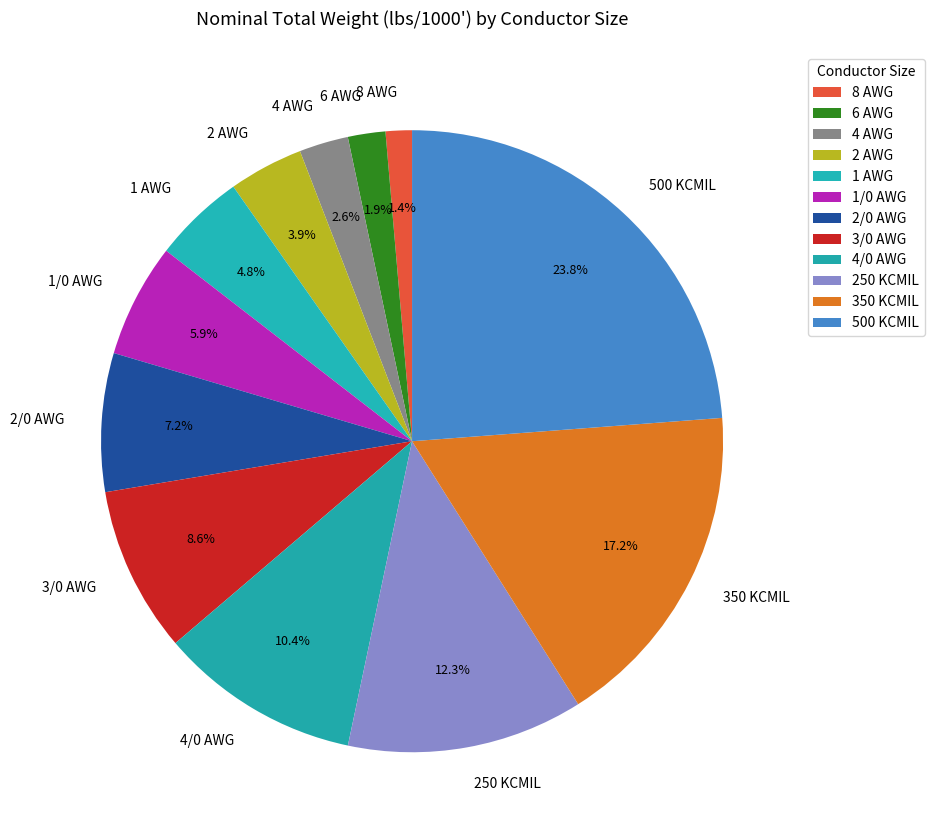

Which has a higher value, 350 KCMIL or 2 AWG?

350 KCMIL